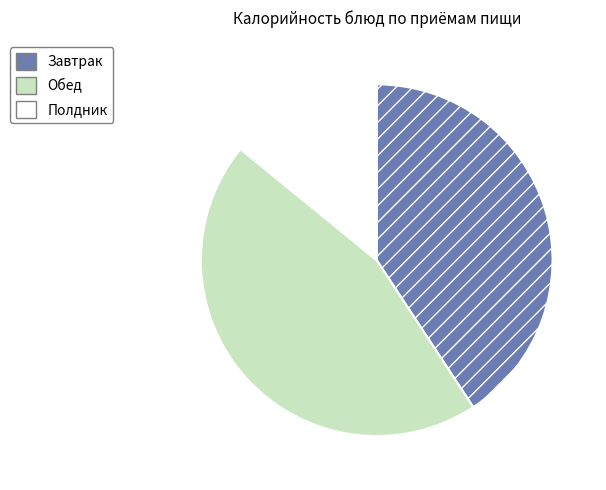

Between Обед and Полдник, which is larger?

Обед